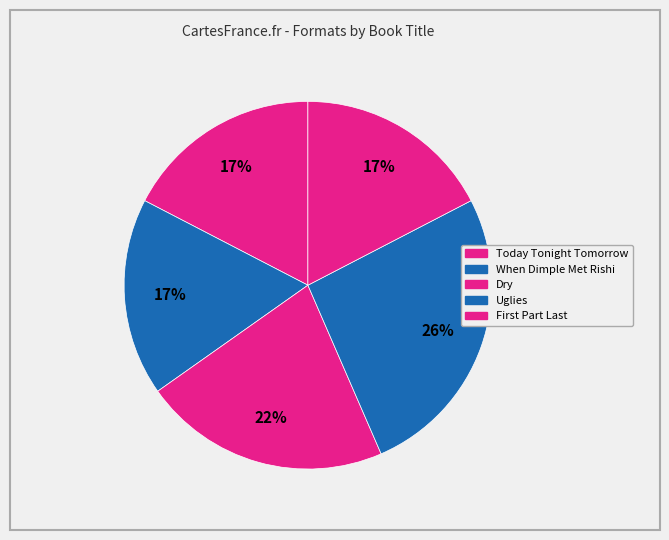

Rank the categories by value from highest to lowest.

Uglies, Dry, Today Tonight Tomorrow, When Dimple Met Rishi, First Part Last